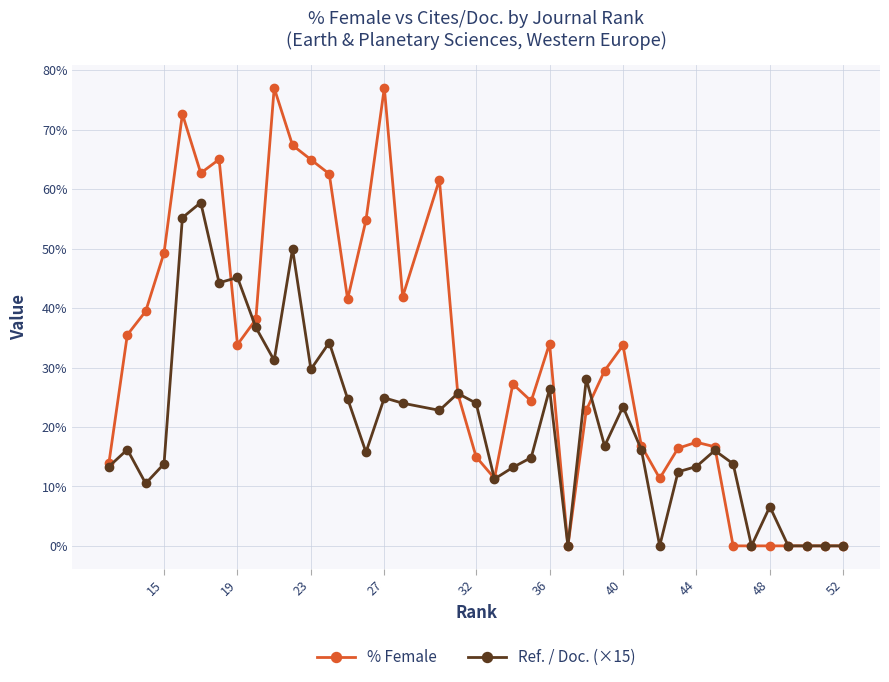

Rank the series by their average value, from lowest to highest.

Ref. / Doc. (×15), % Female